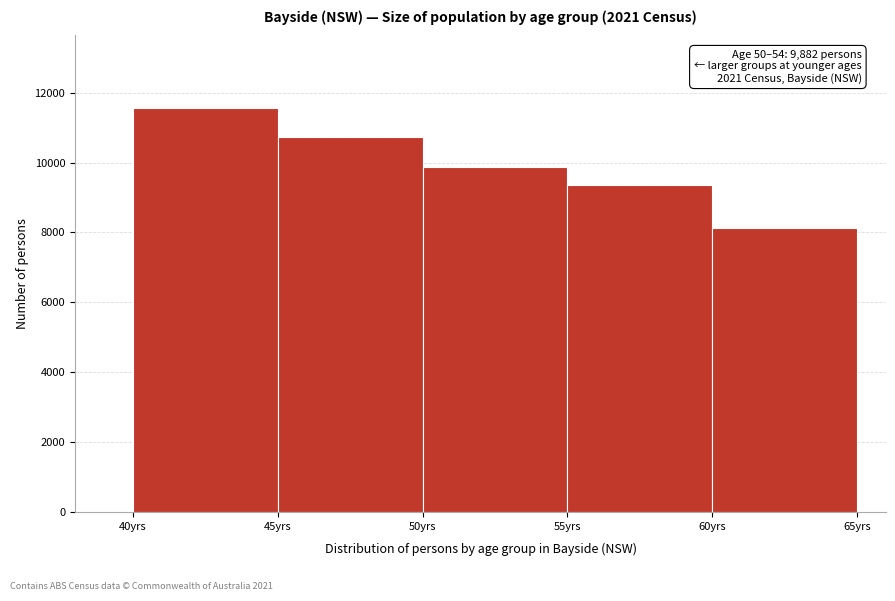

Which range on the x-axis has the tallest bar?

40 to 45